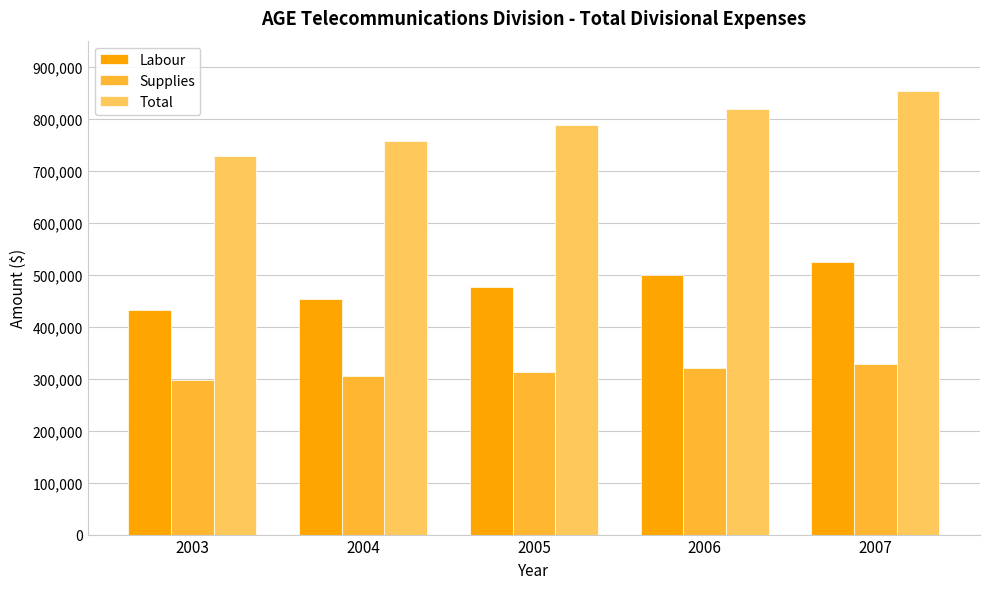

The value of Labour at 2004 is 452918. True or false?

True